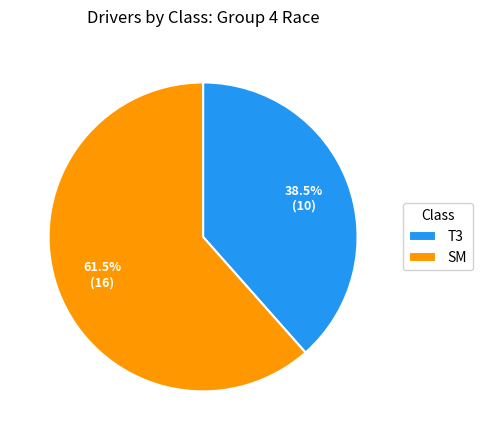

Does any single category account for the majority?

Yes